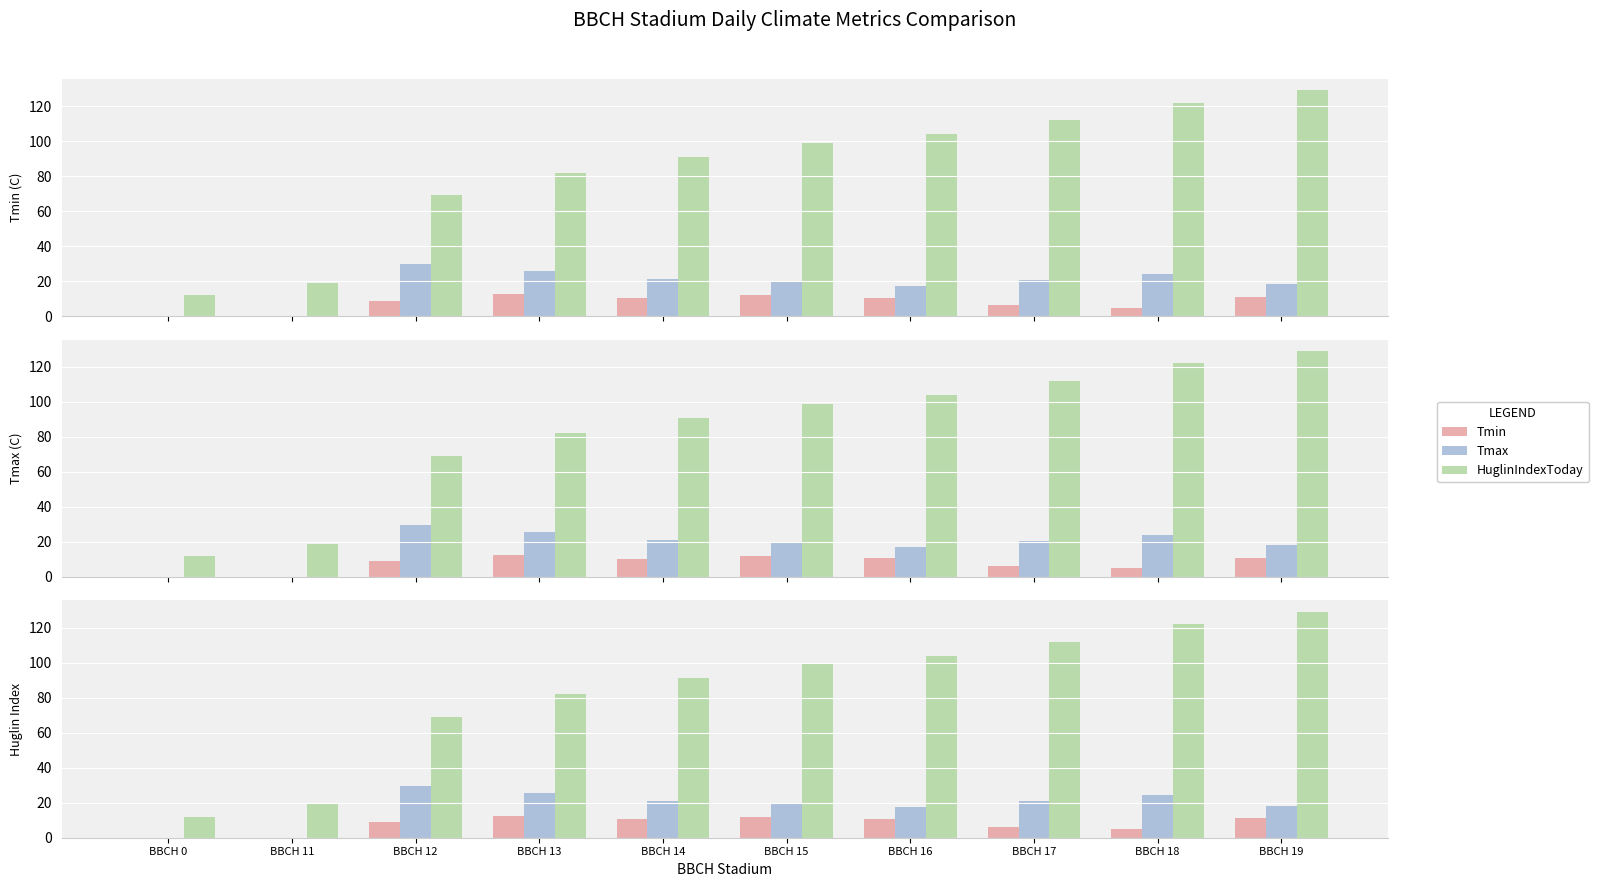

What is the difference between the Tmax values at BBCH 14 and BBCH 18?

3.0